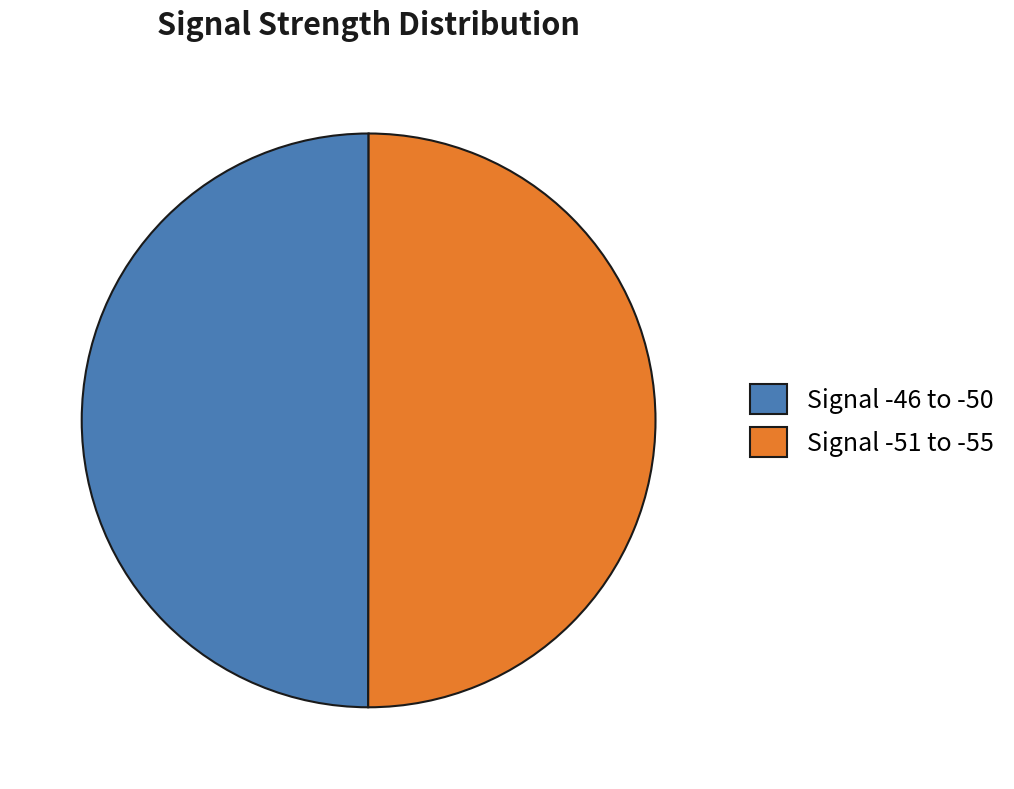

Count the number of slices in the pie.

2